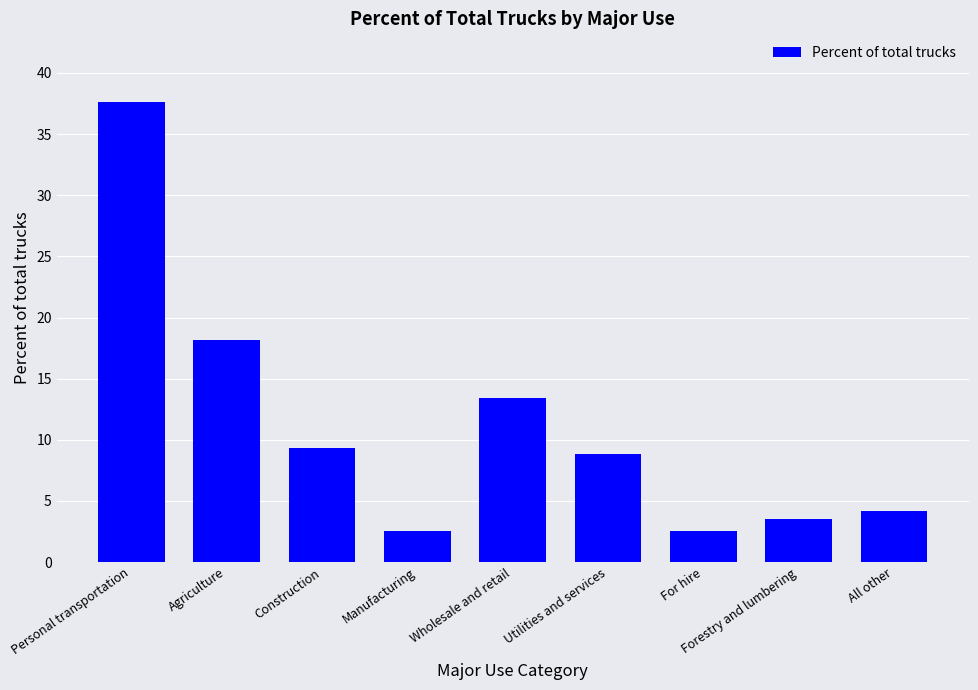

What is the ratio of the value at For hire to the value at Construction?

0.3